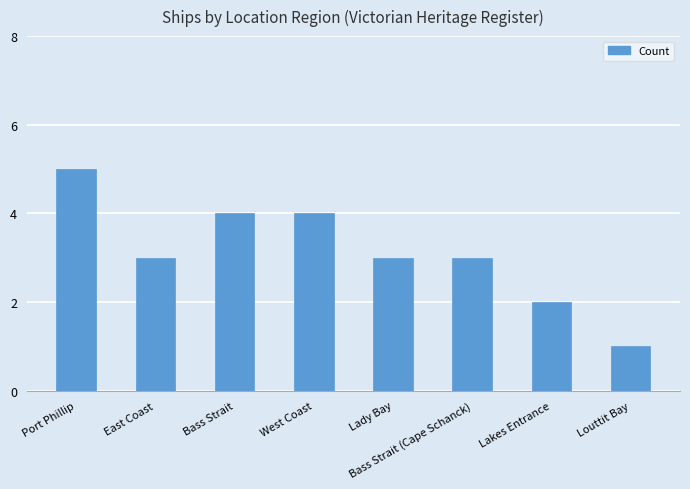

Does the chart contain any negative values?

No